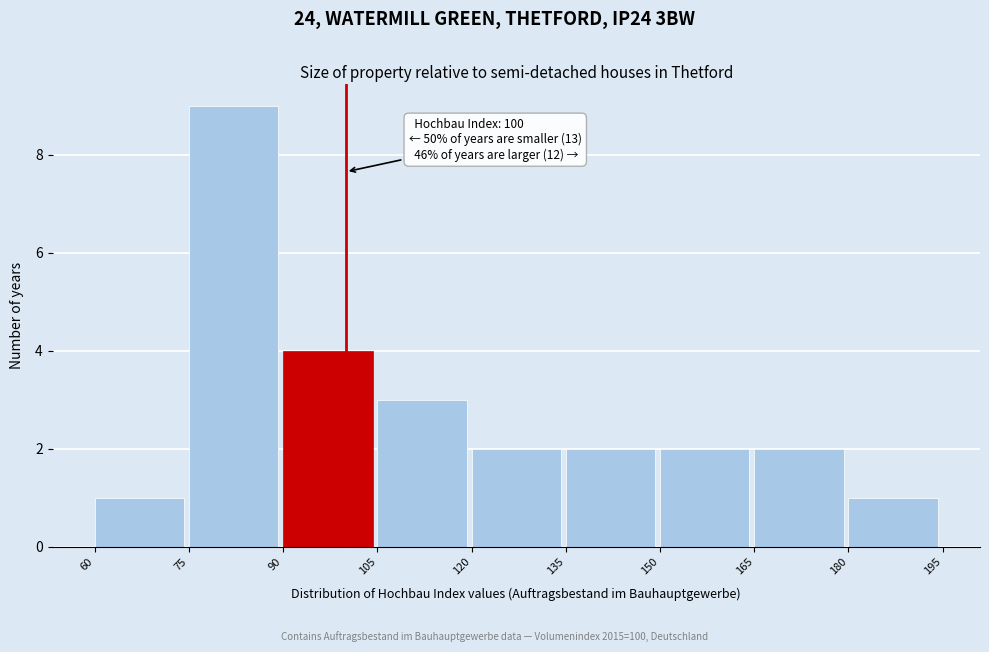

Over which range of the x-axis is the bar tallest?

75 to 90